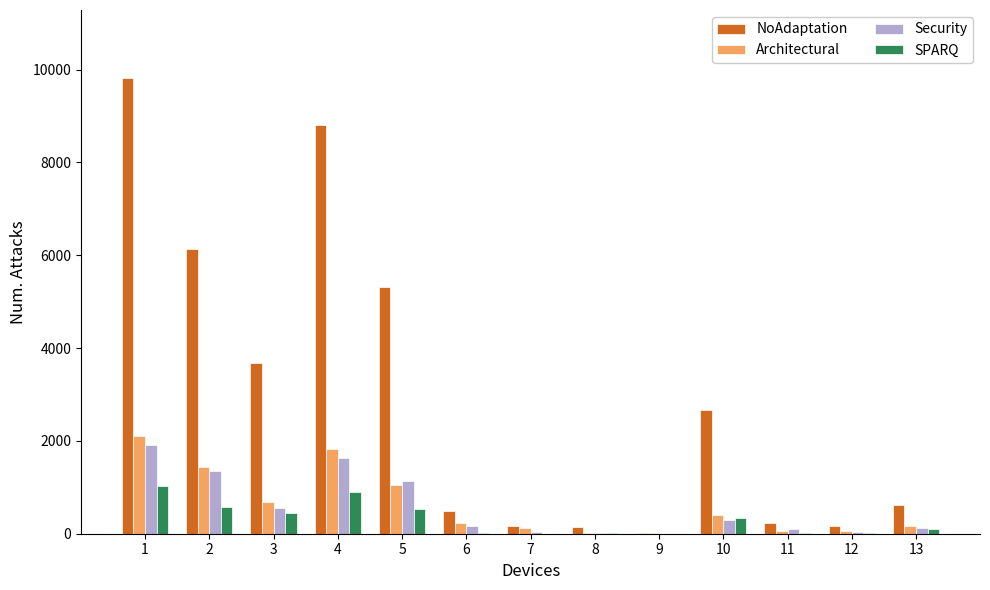

What is the spread (max minus min) of values at 7?

159